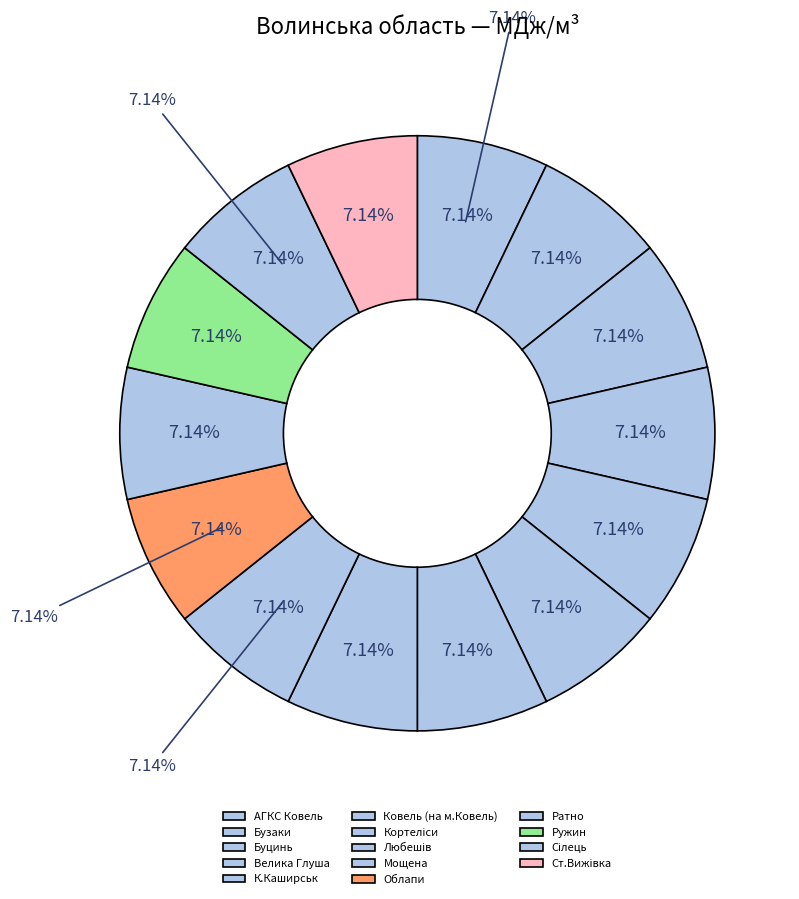

What percentage is the Буцинь slice, to the nearest percent?

7%